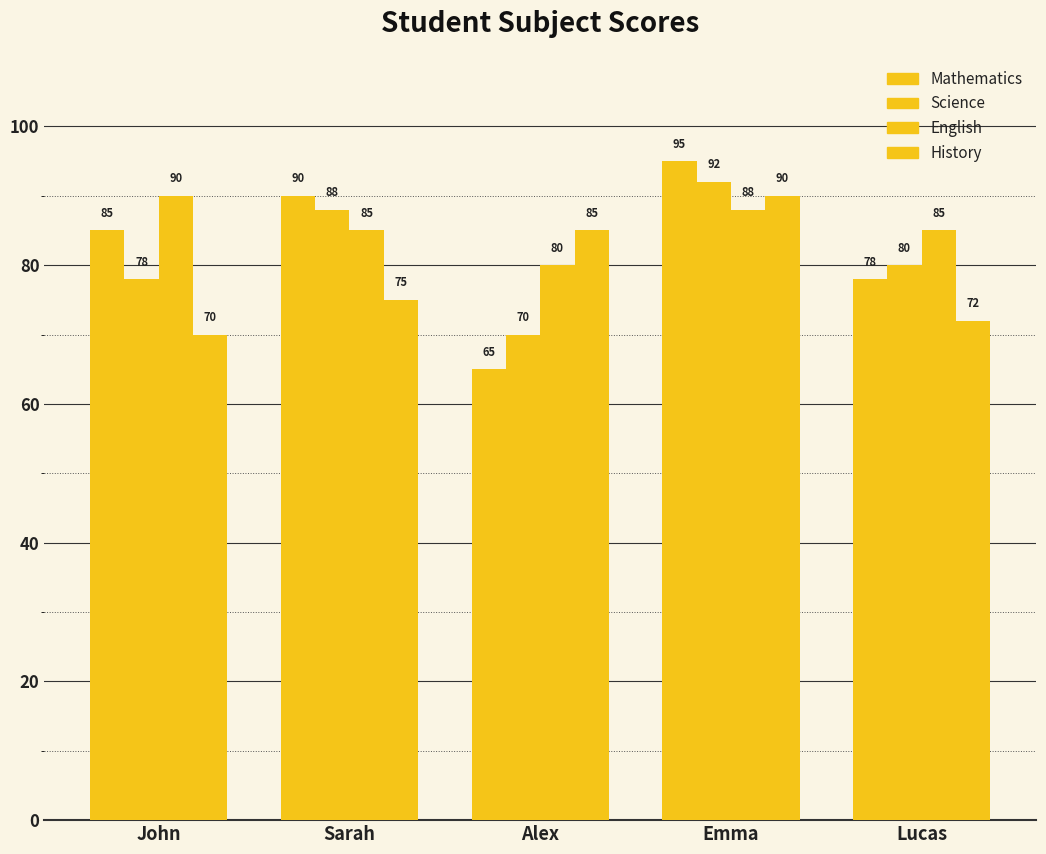

How many data points in English are less than 85?

1